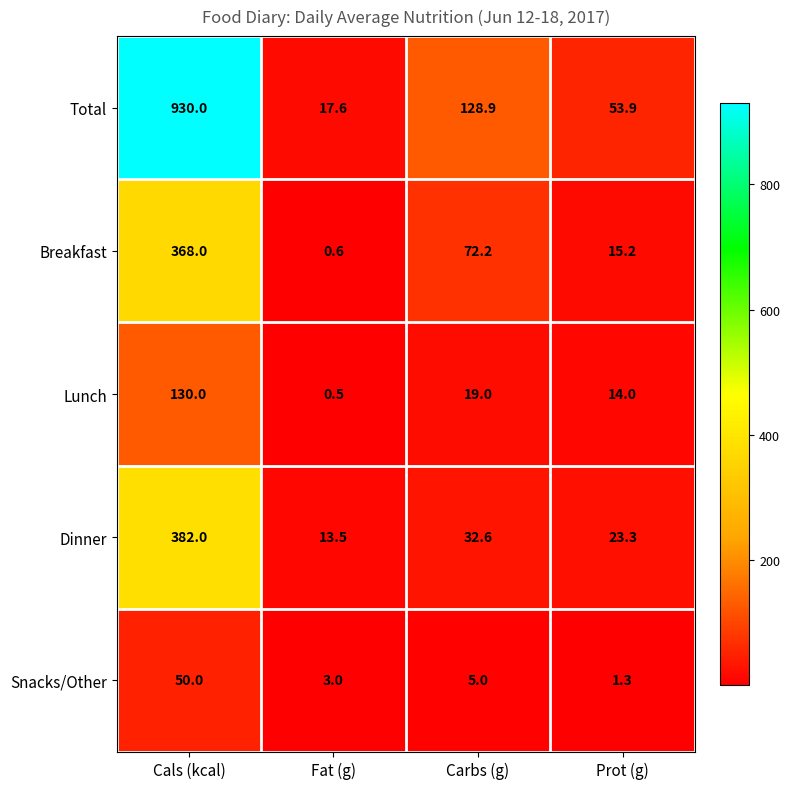

What is the difference between the second highest and minimum values in the Breakfast series?

71.6